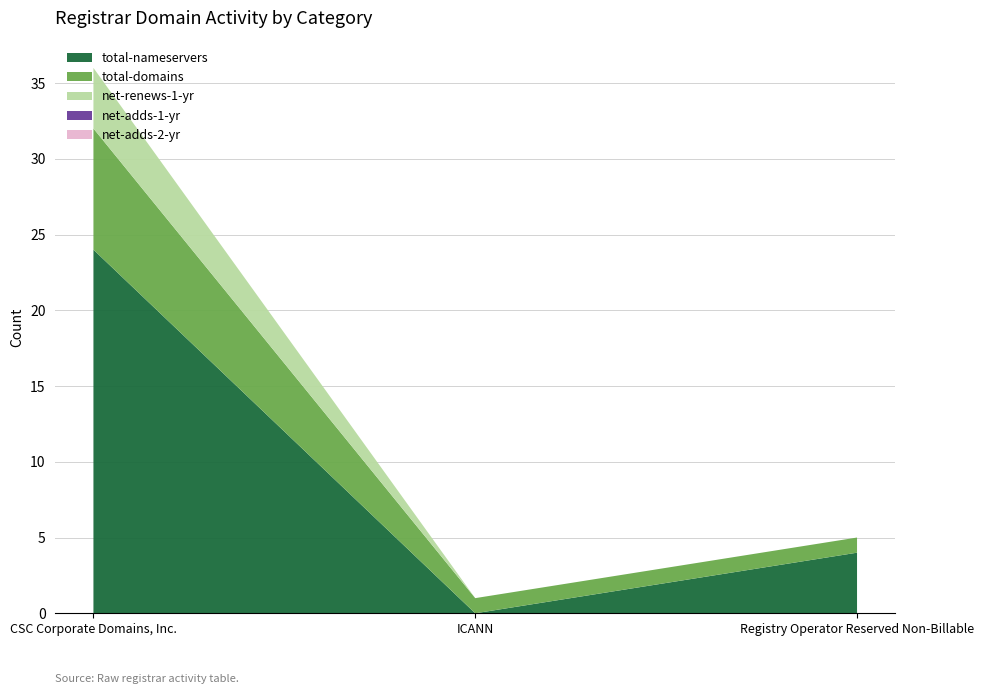

Reading right to left, transcribe all the data shown in this chart.

total-nameservers: 4	0	24
total-domains: 1	1	8
net-renews-1-yr: 0	0	4
net-adds-1-yr: 0	0	0
net-adds-2-yr: 0	0	0
net-adds-3-yr: 0	0	0